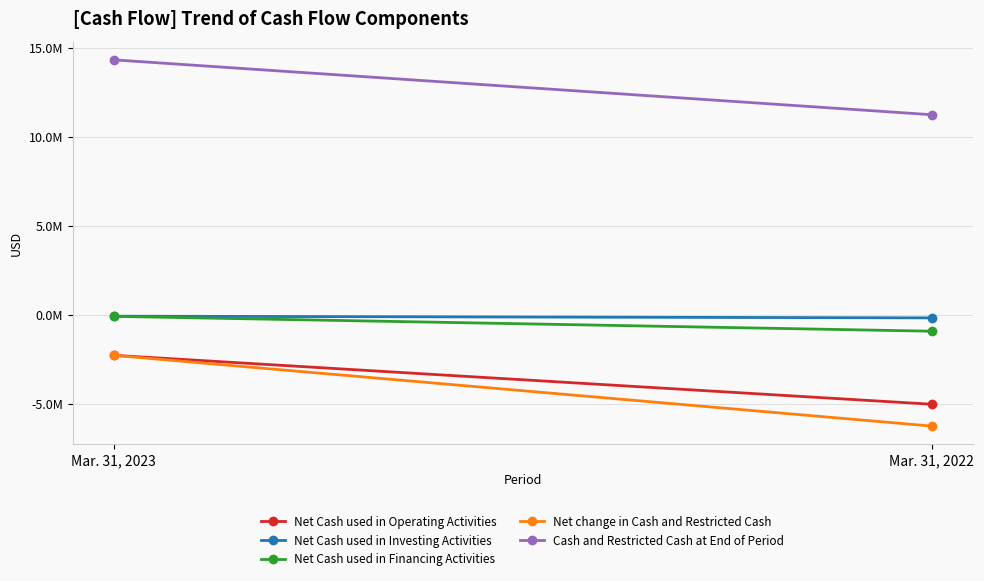

The Net Cash used in Investing Activities series shows -87470 at Mar. 31, 2023. True or false?

True